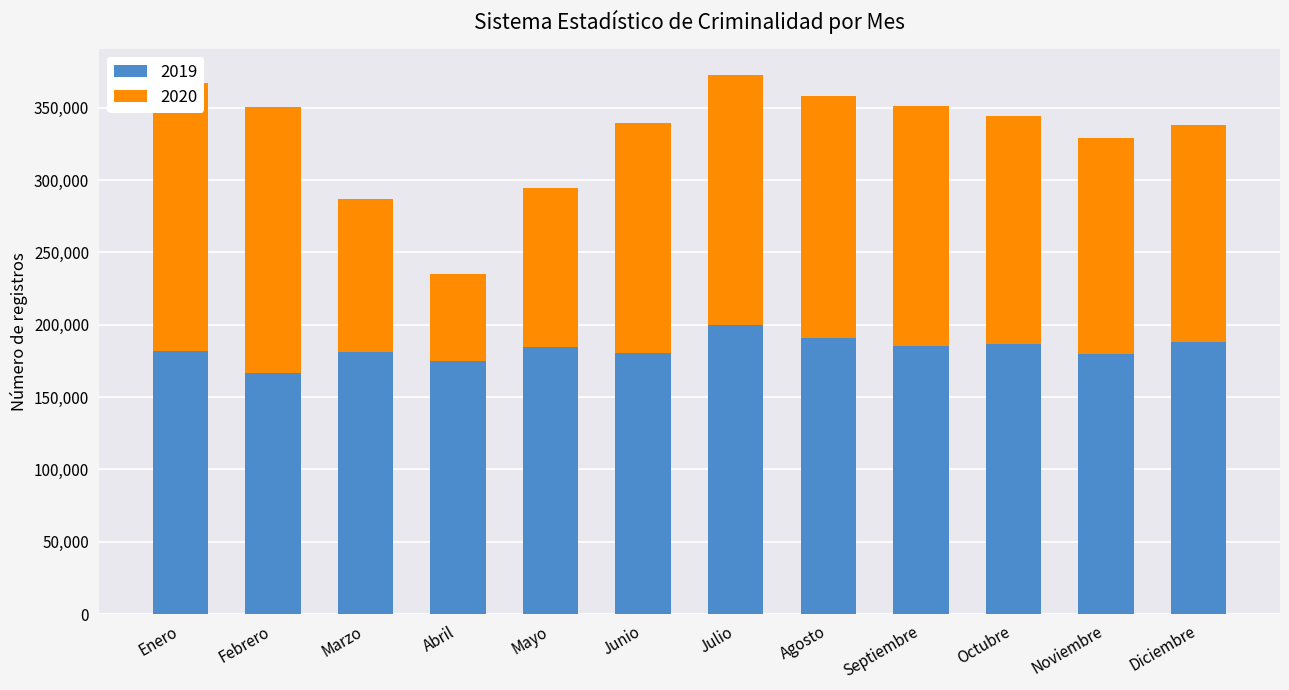

At how many categories does at least one series exceed 153560?

12